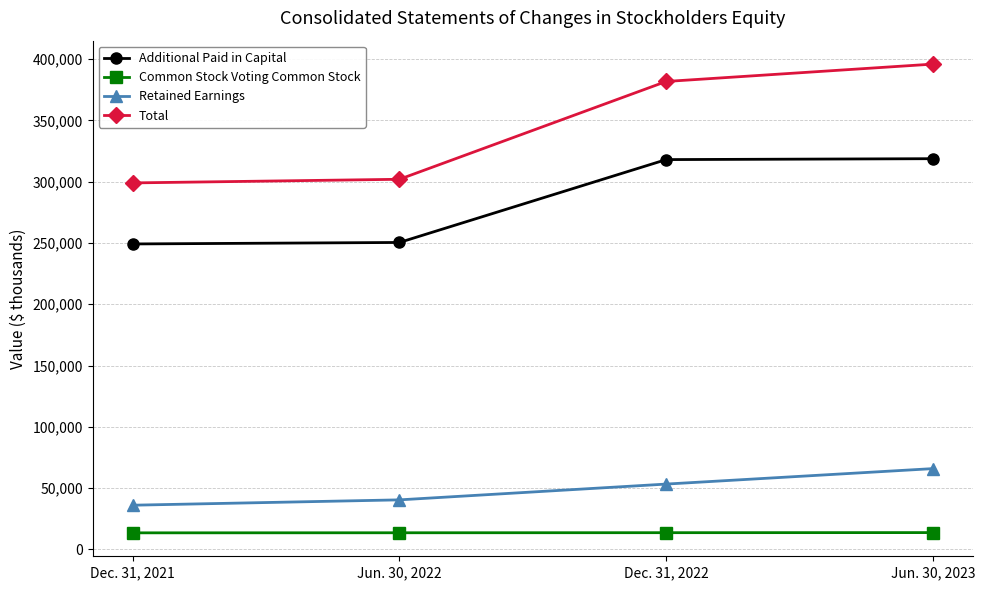

Read the Total value at Jun. 30, 2022, to the nearest 100.

302000